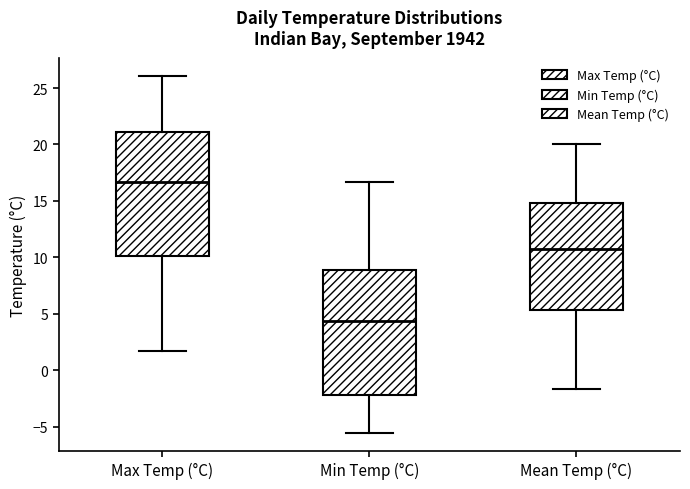

Where is the lower edge of the box for Max Temp (°C) on the y-axis? The values are not printed on the chart, so give them approximately, as read against the axis.

10.0